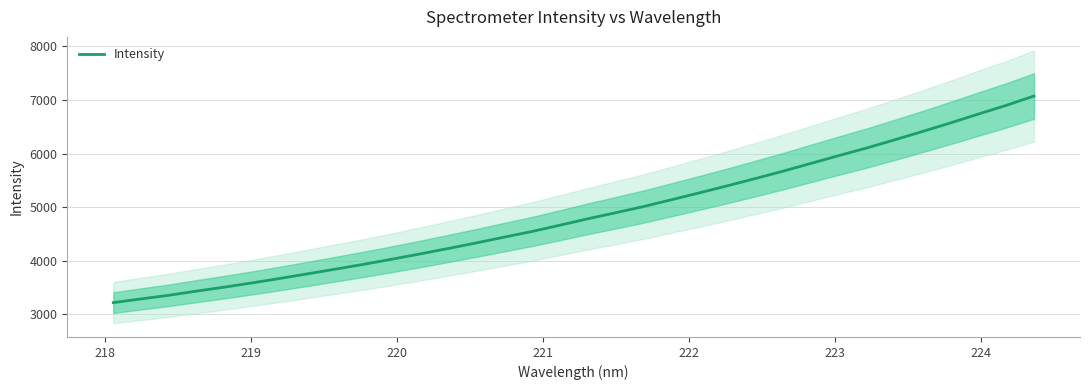

What is the maximum value for Intensity?

7074.6